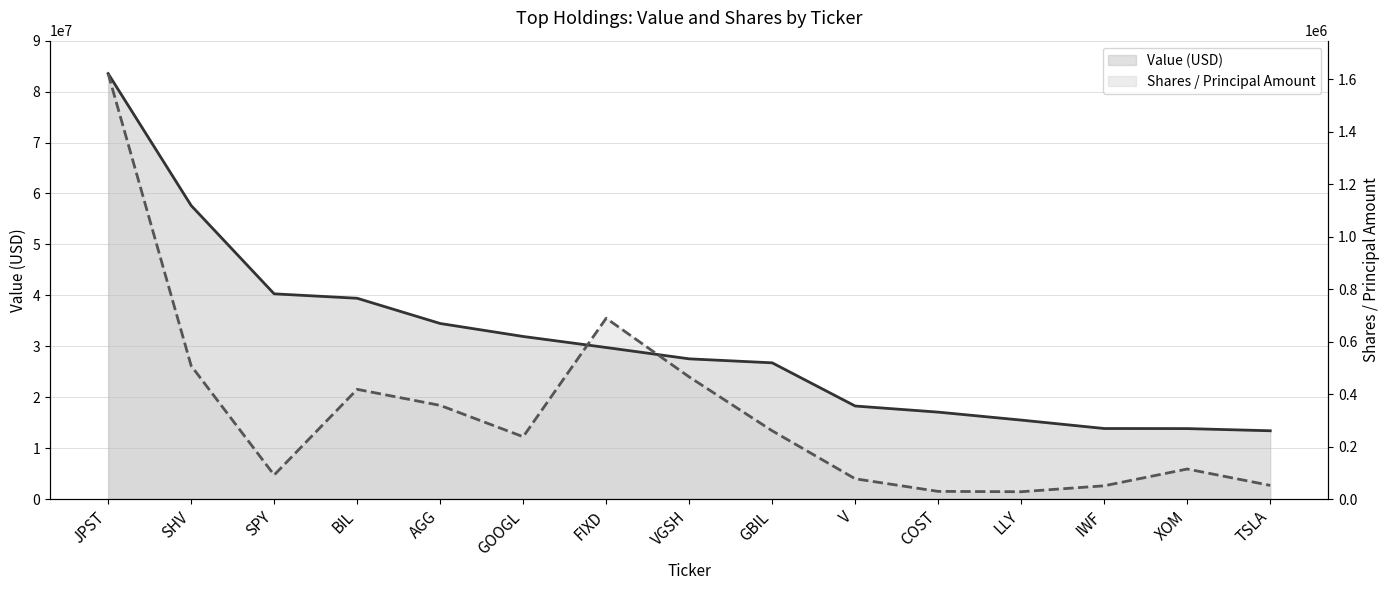

What is the sum of the Value (USD) line values at IWF and SHV?

71501157.0